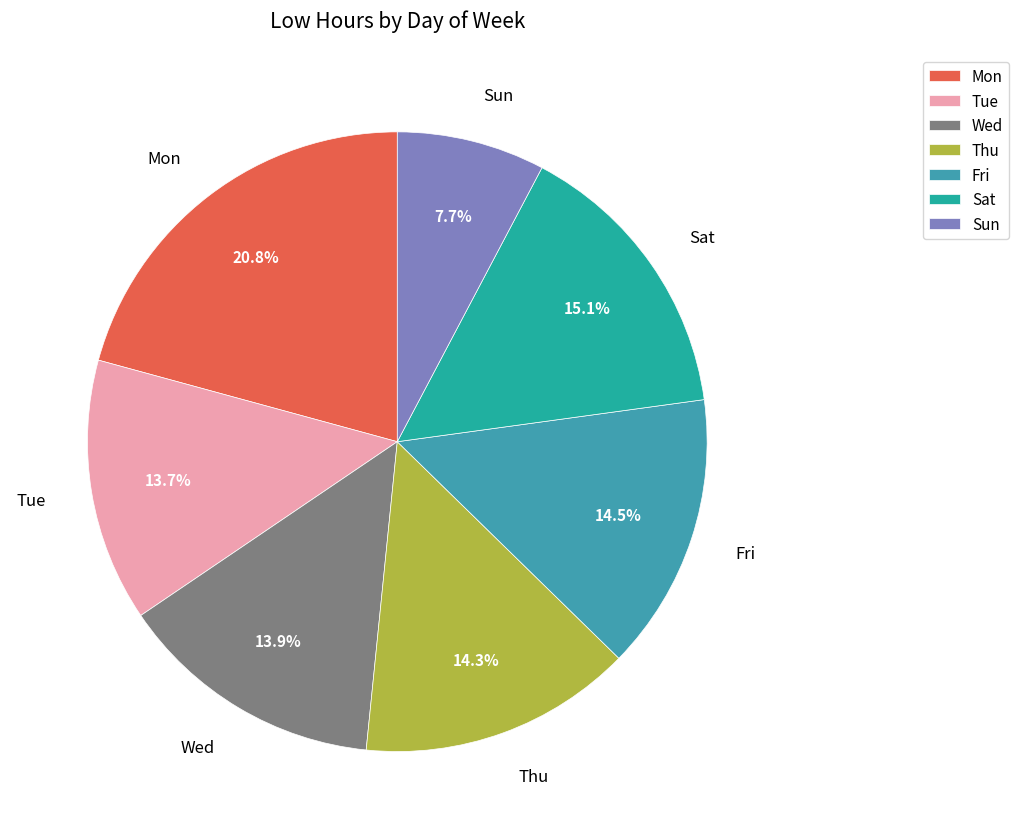

Combined, do Tue and Thu account for over 50%?

No